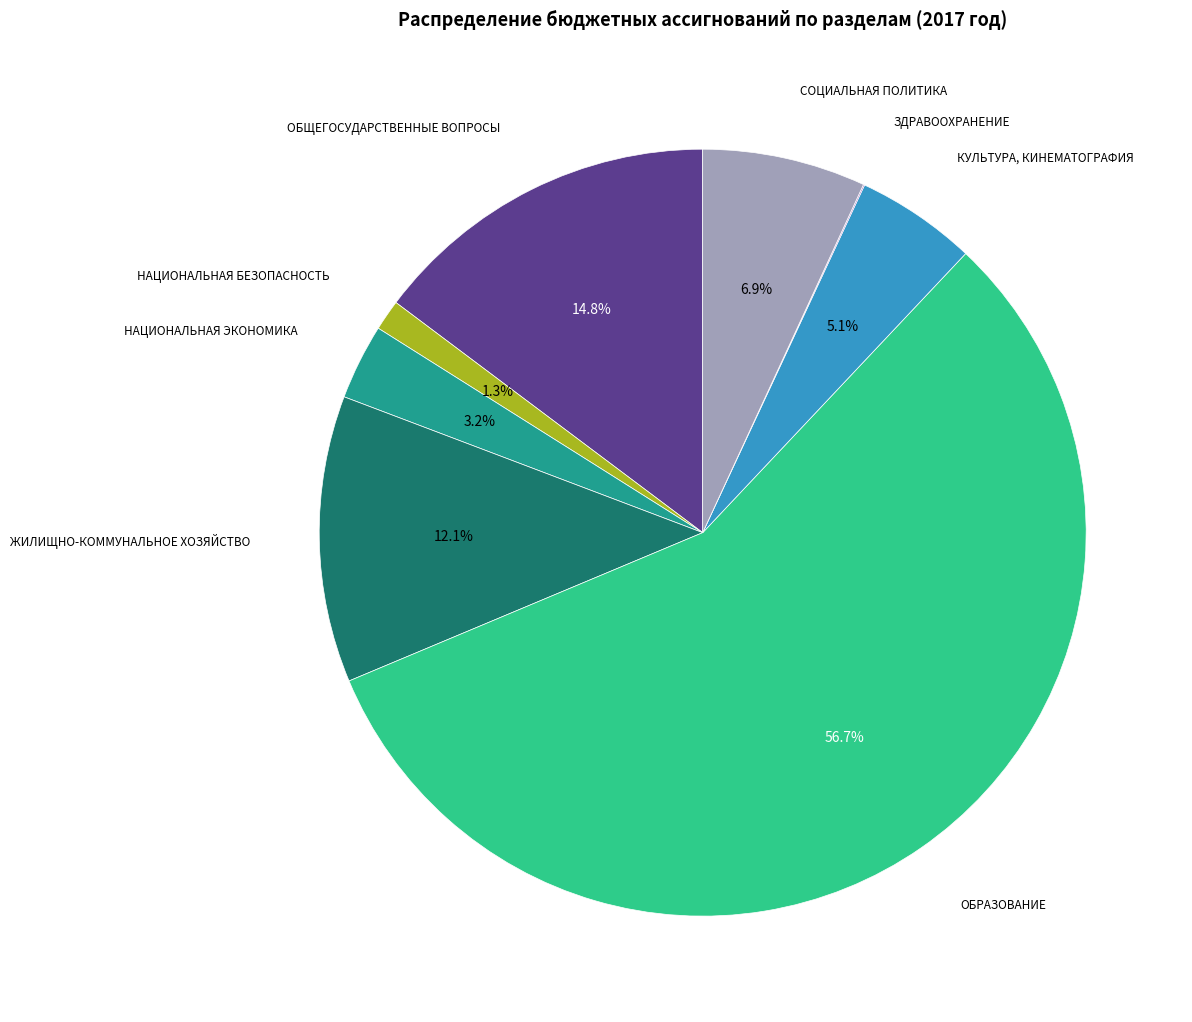

Does any single category account for the majority?

Yes